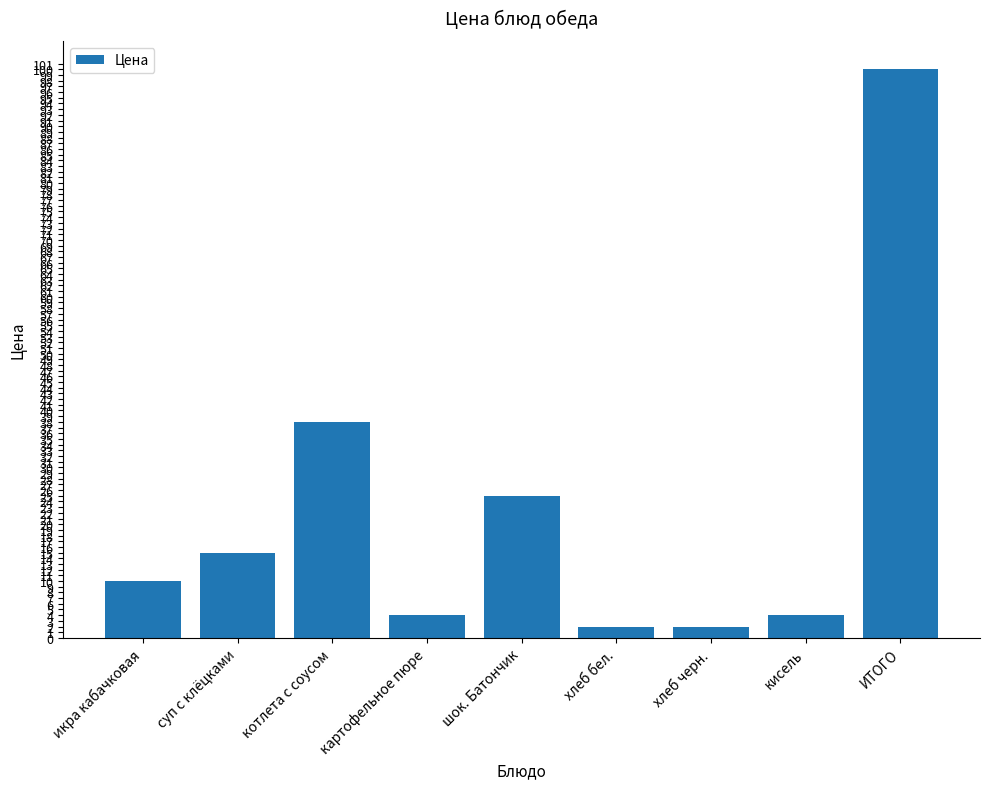

Does the chart contain stacked bars?

No